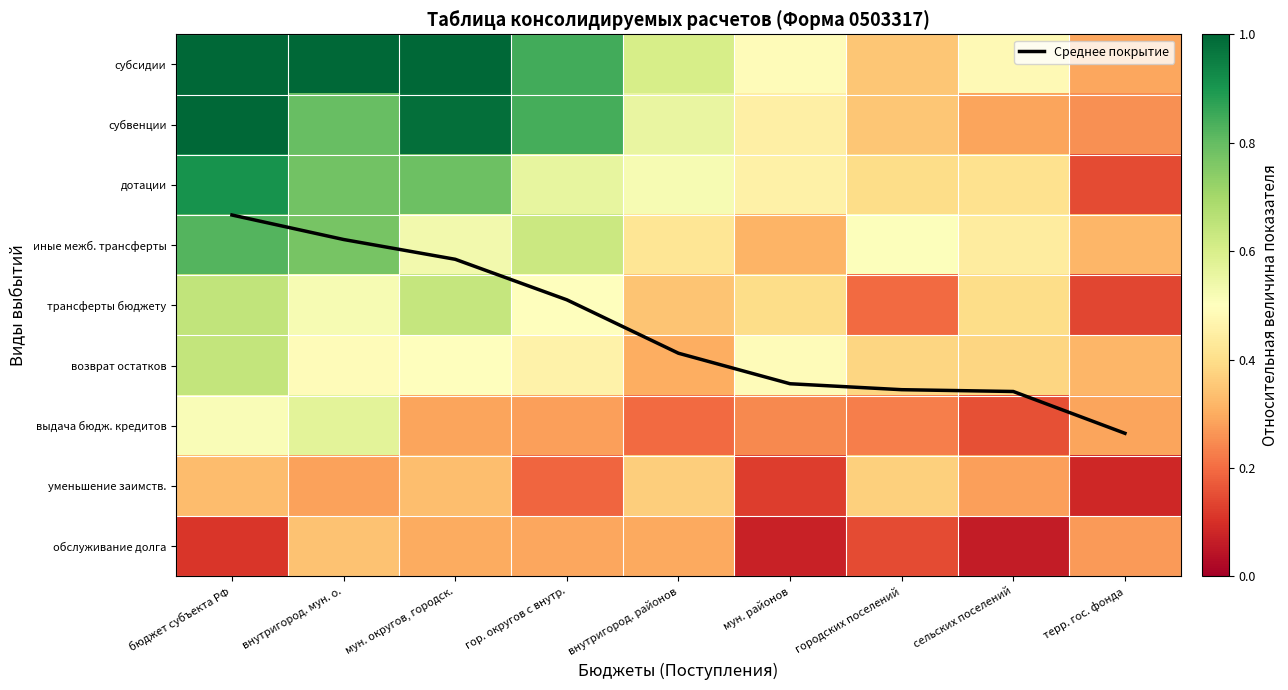

At which category is the sum across all series the highest?

бюджет субъекта РФ